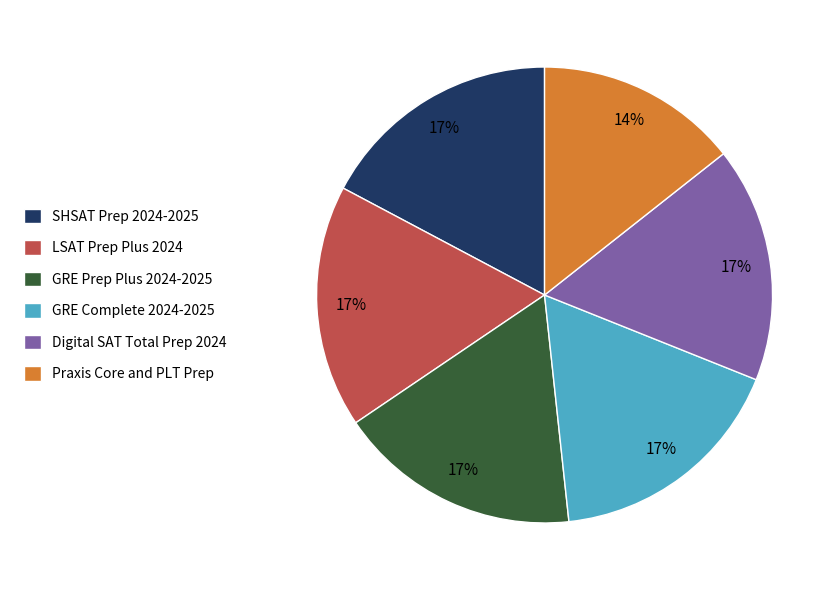

What is the ratio of the value at LSAT Prep Plus 2024 to the value at Digital SAT Total Prep 2024?

1.0